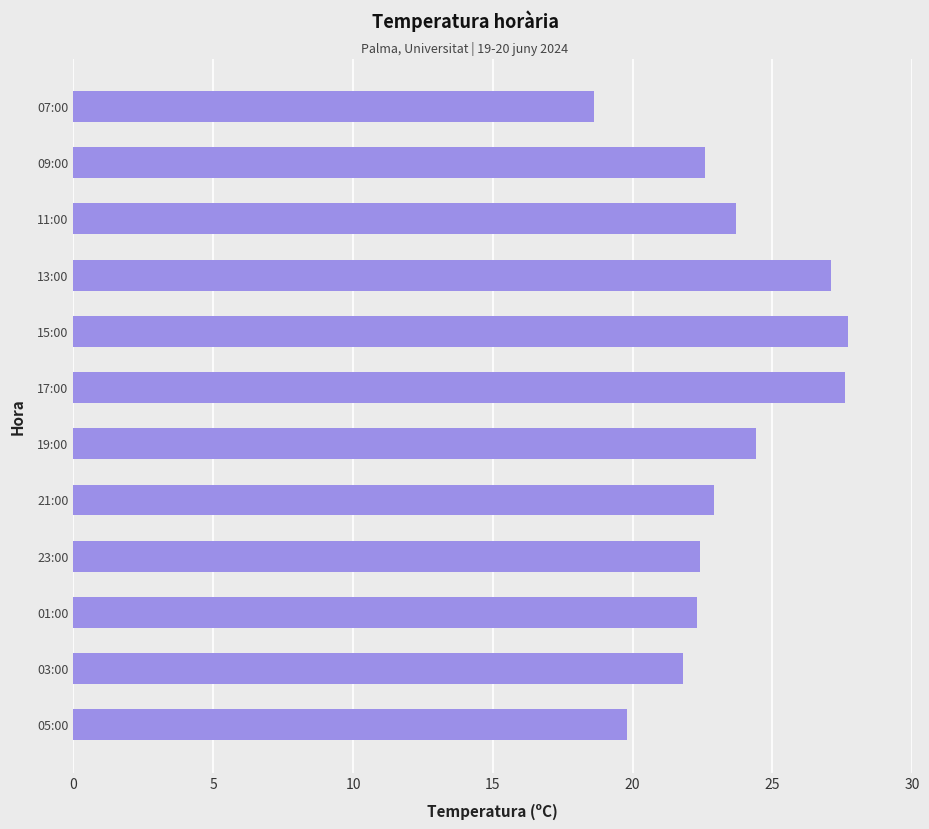

What is the change in value from 13:00 to 11:00?

-3.4